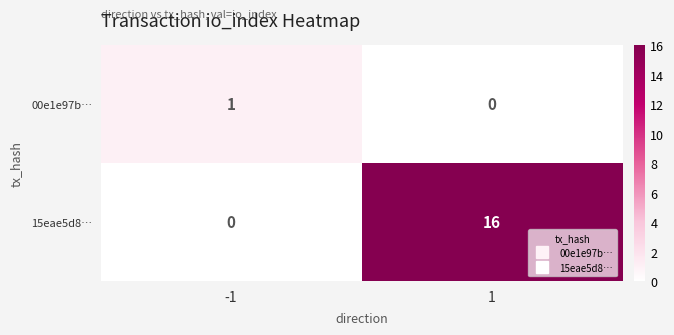

At which category is the sum across all series the highest?

1